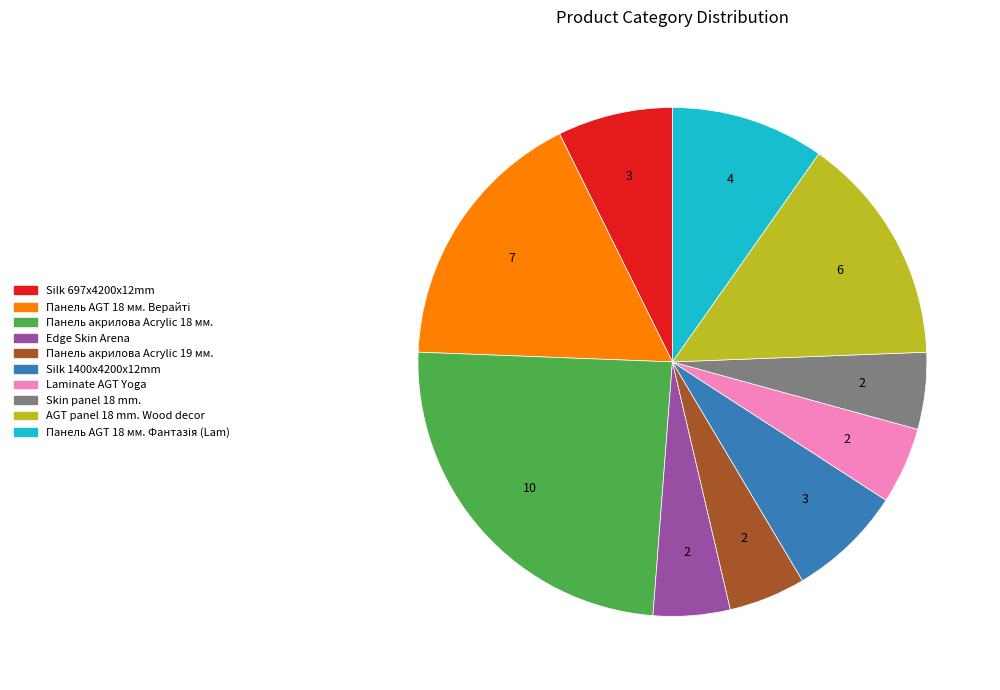

What is the largest slice in the pie chart?

Панель акрилова Acrylic 18 мм.